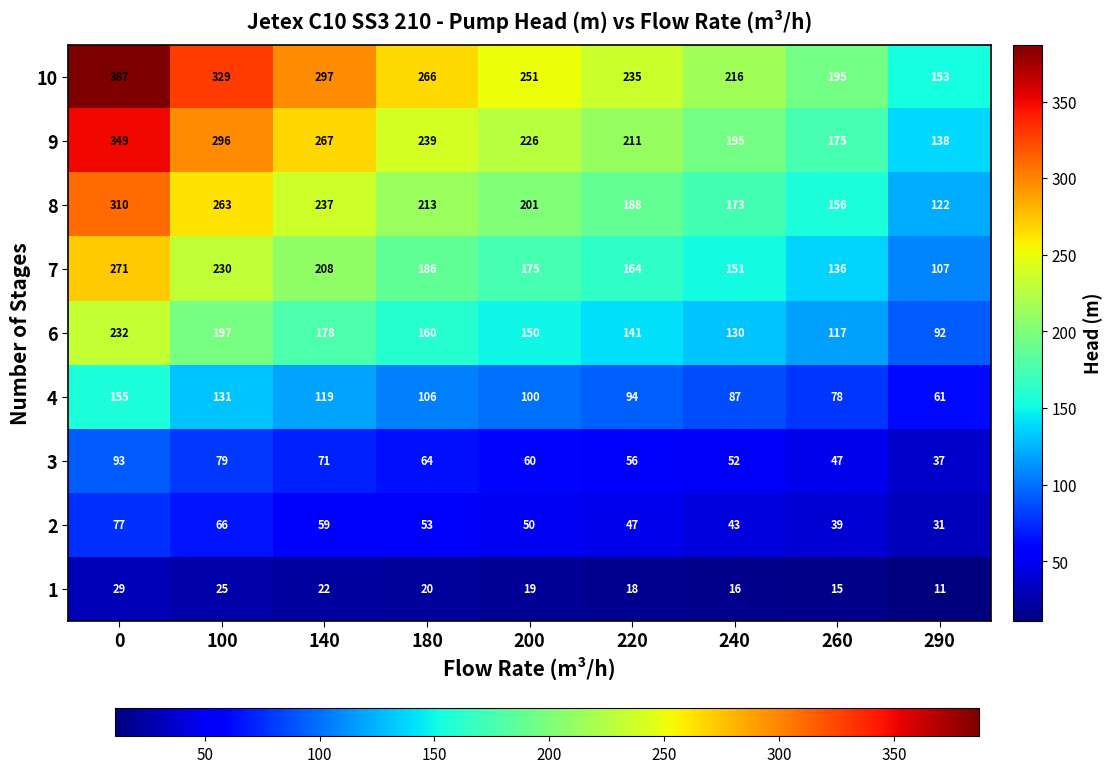

What is the minimum value for 10?

153